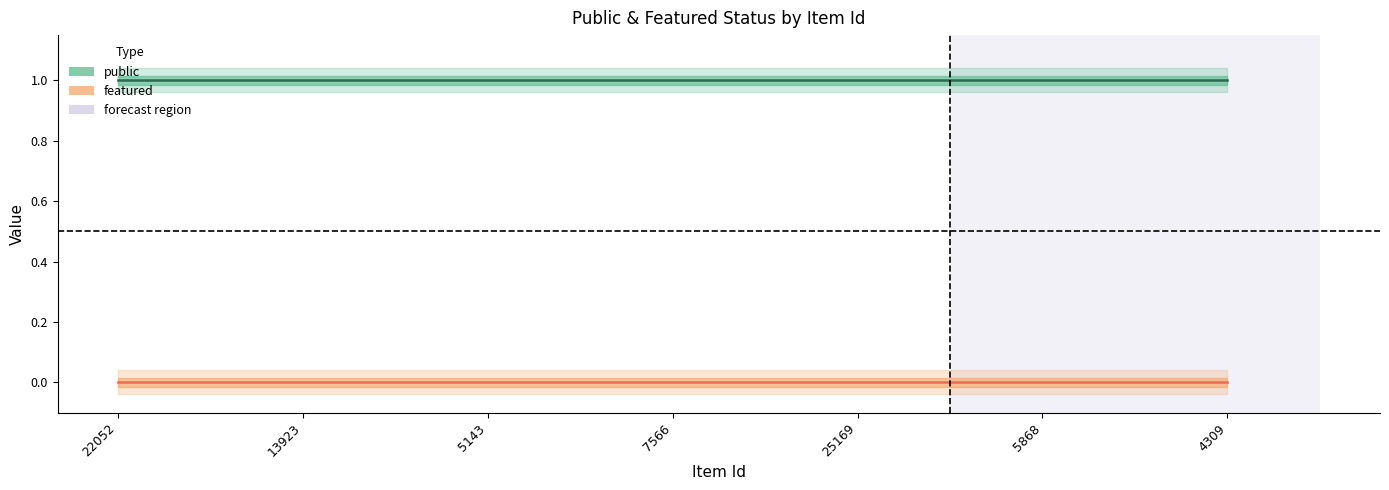

What are all the series names shown in the legend?

public, featured